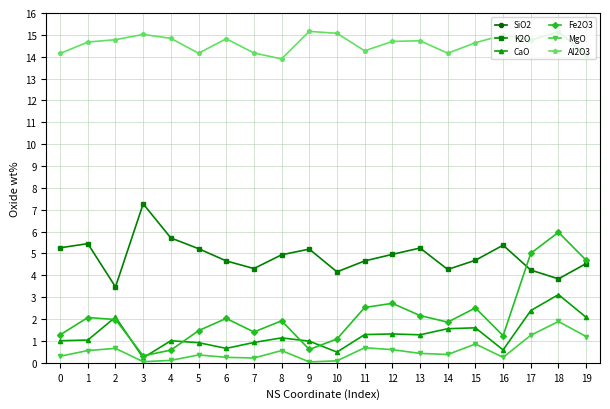

How many lines are shown in the chart?

6